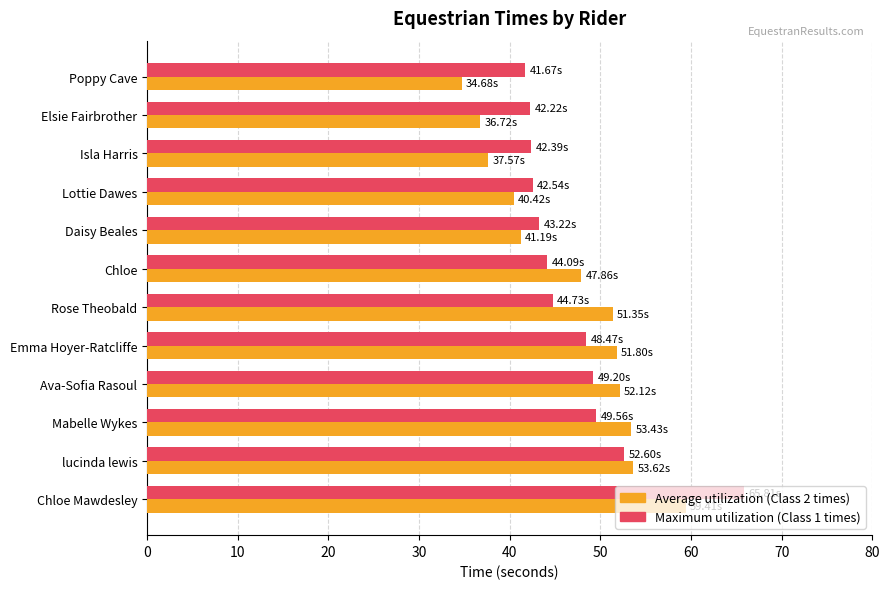

What is the total value across all series at Elsie Fairbrother?

78.9